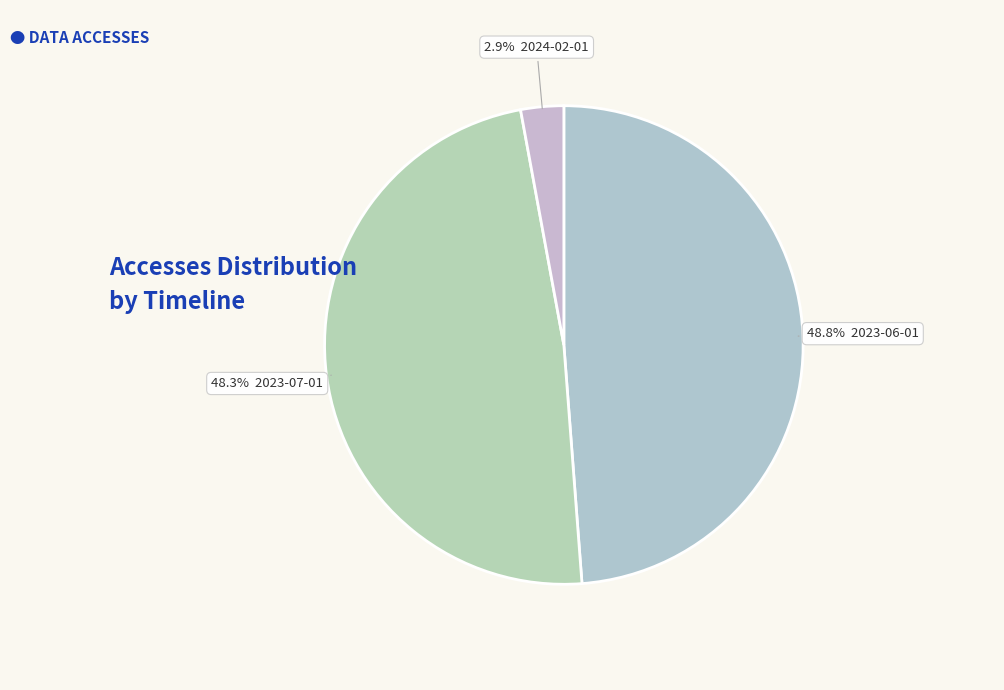

How many slices are in this pie chart?

3